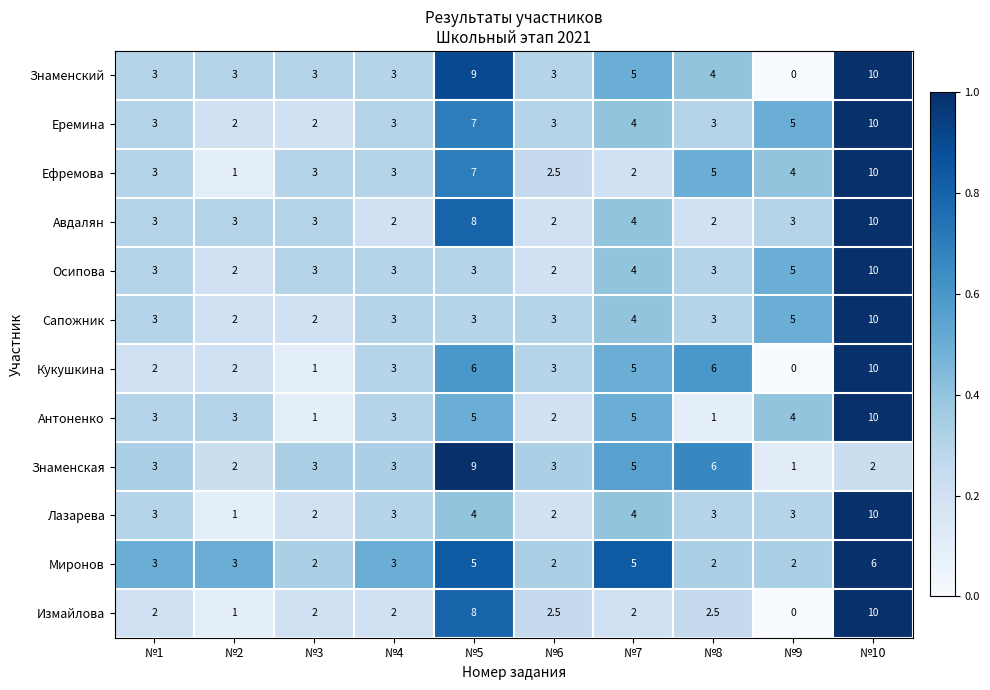

What is the difference between the highest and lowest values at №7?

3.0